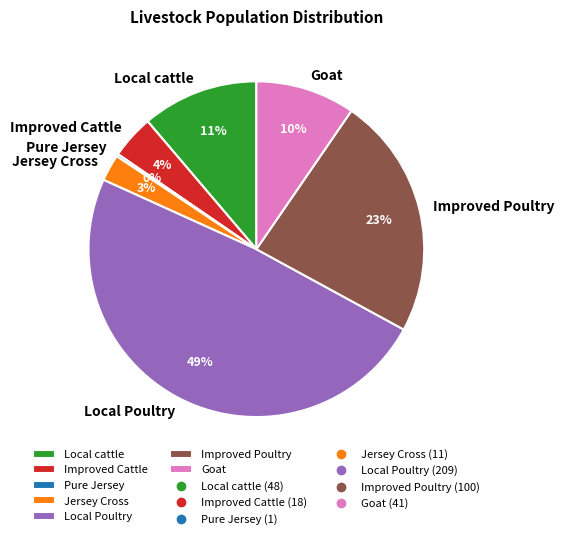

To the nearest percent, what percentage of the pie is Improved Poultry?

23%